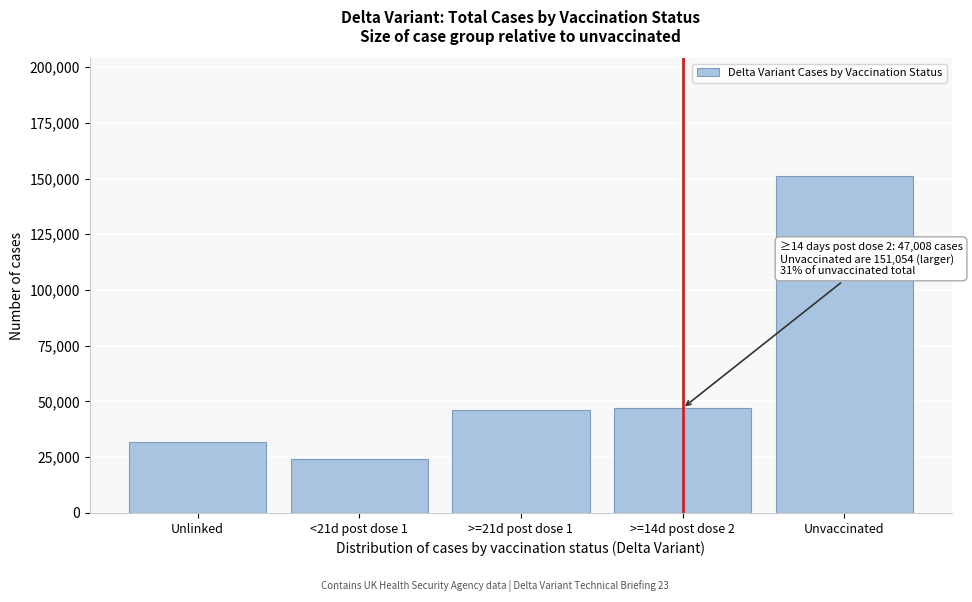

Reading left to right, transcribe all the data shown in this chart.

31841	24018	46089	47008	151054